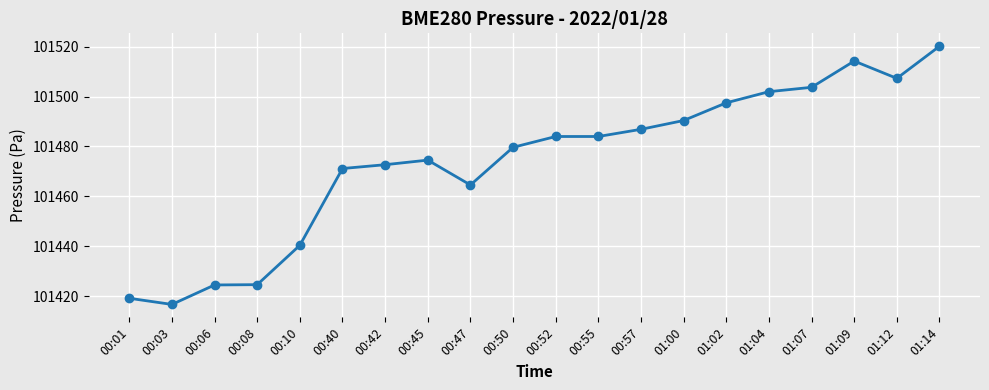

What is the change in value from 00:03 to 00:45?

+57.9